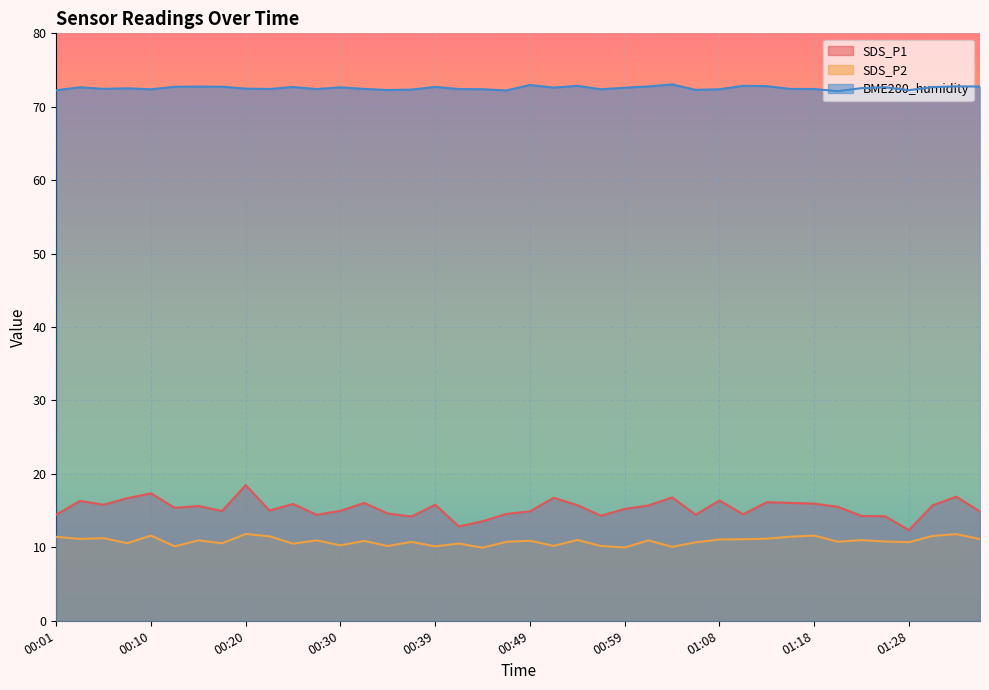

What are all the series names shown in the legend?

SDS_P1, SDS_P2, BME280_humidity